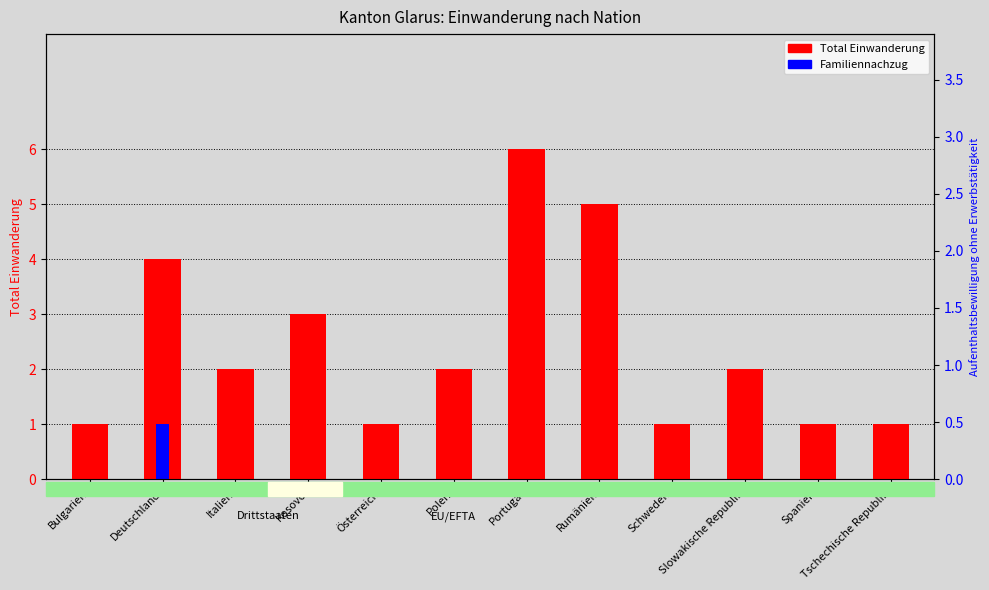

Are the bars horizontal?

No